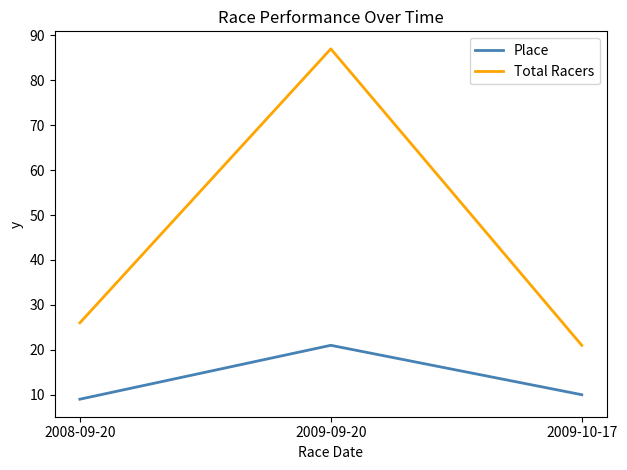

Where is Place nearest to the value 15?

2009-10-17